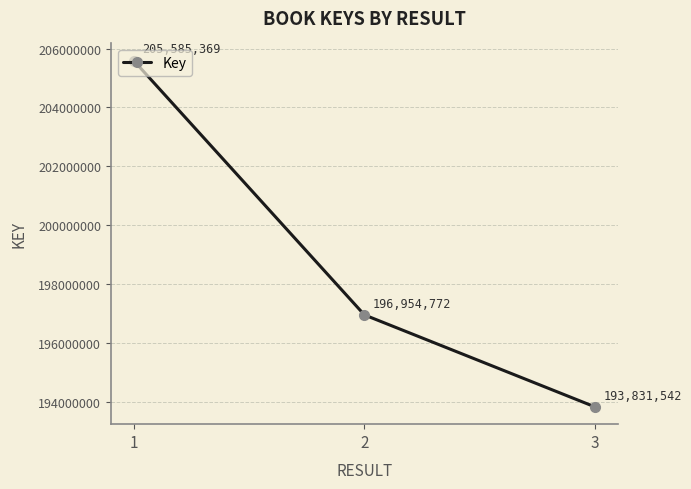

List the labels in order of value, smallest first.

3, 2, 1